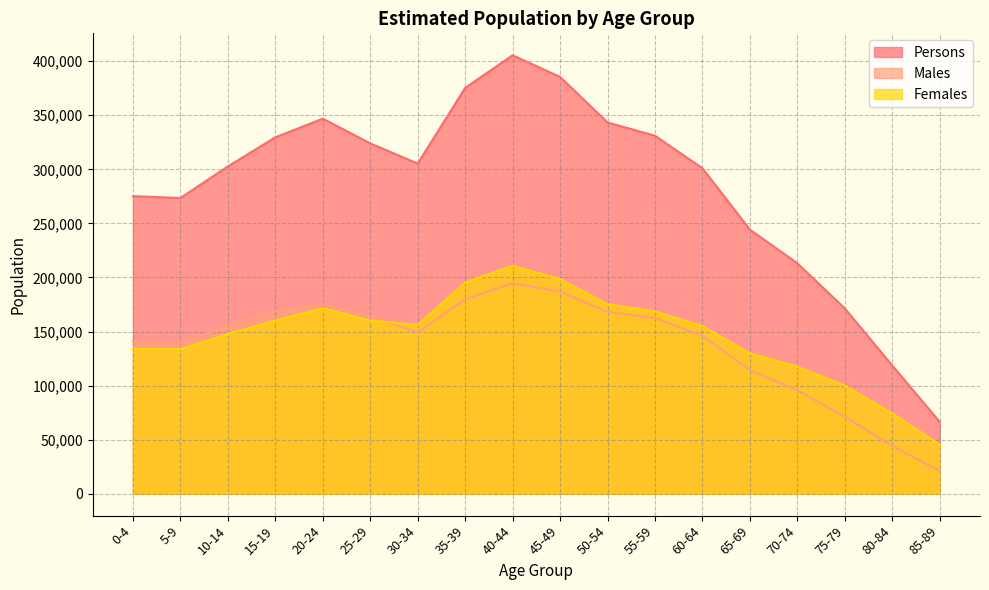

What is the total value across all series at 5-9?

546880